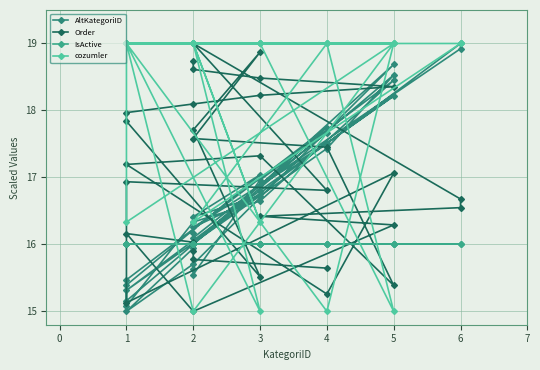

How many lines are shown in the chart?

4